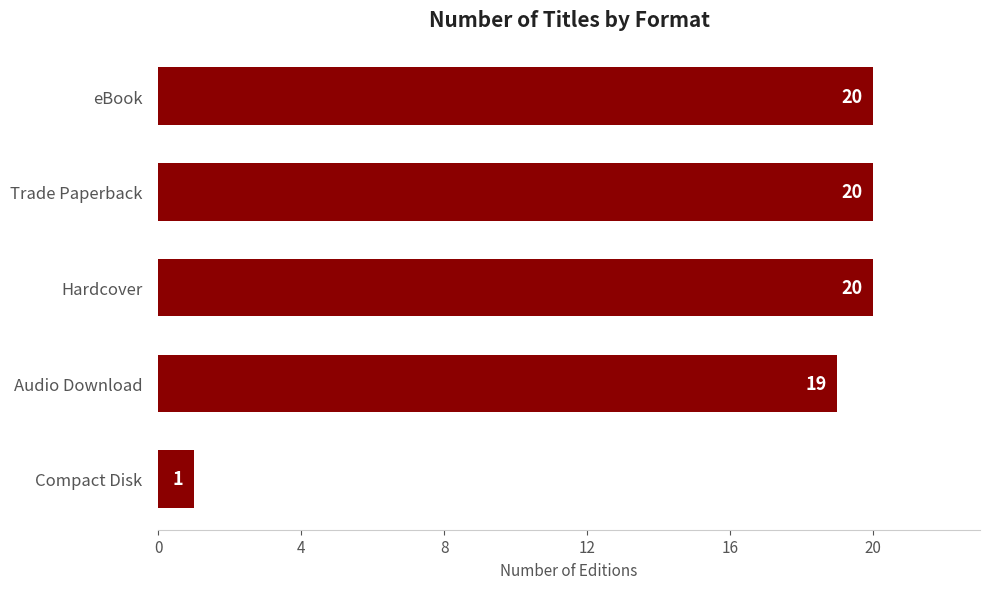

The chart shows a value of 2 at Compact Disk. True or false?

False